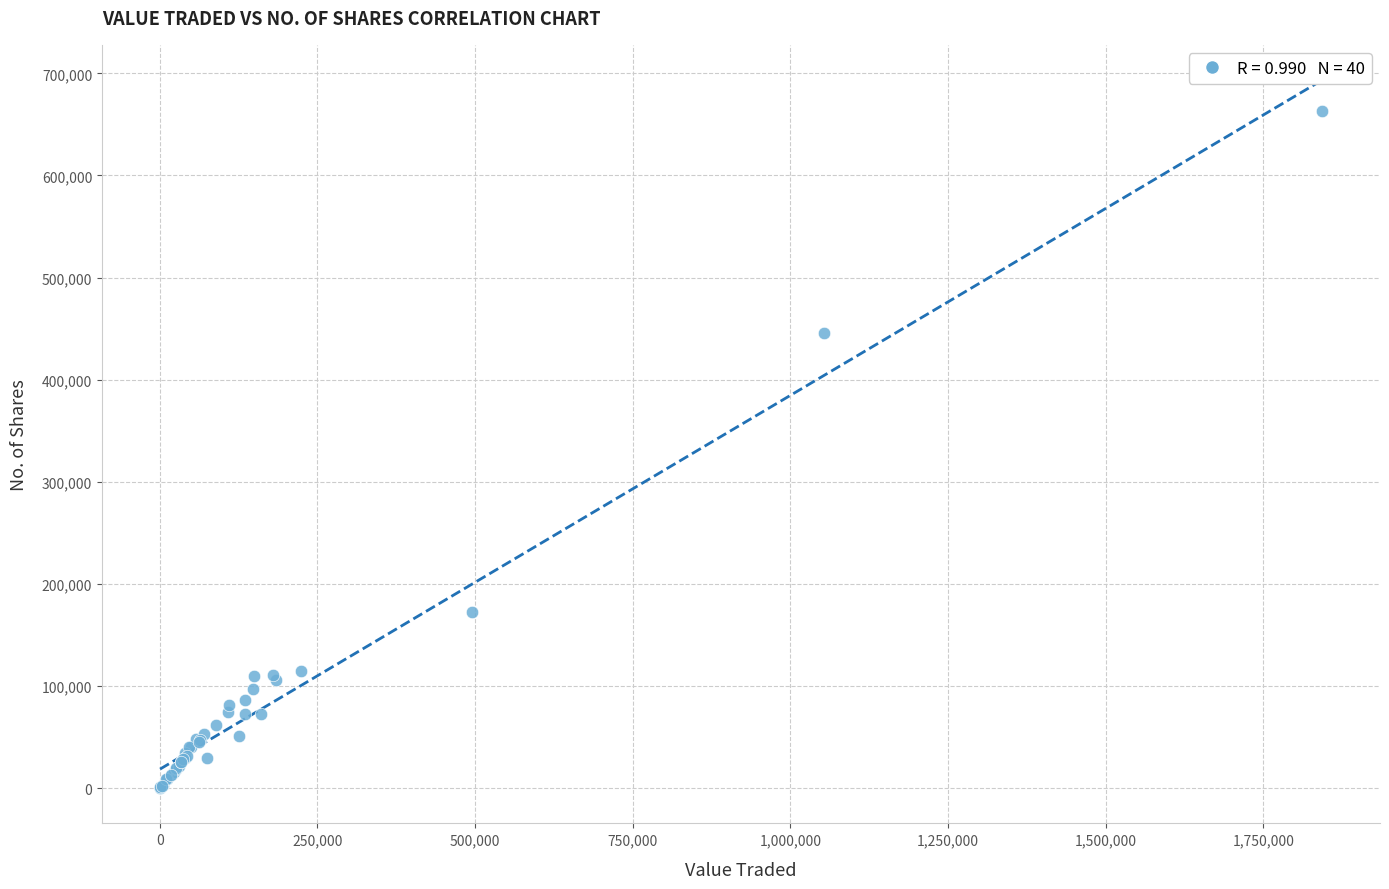

What Y value in the scatter plot is closest to 331723?

445548